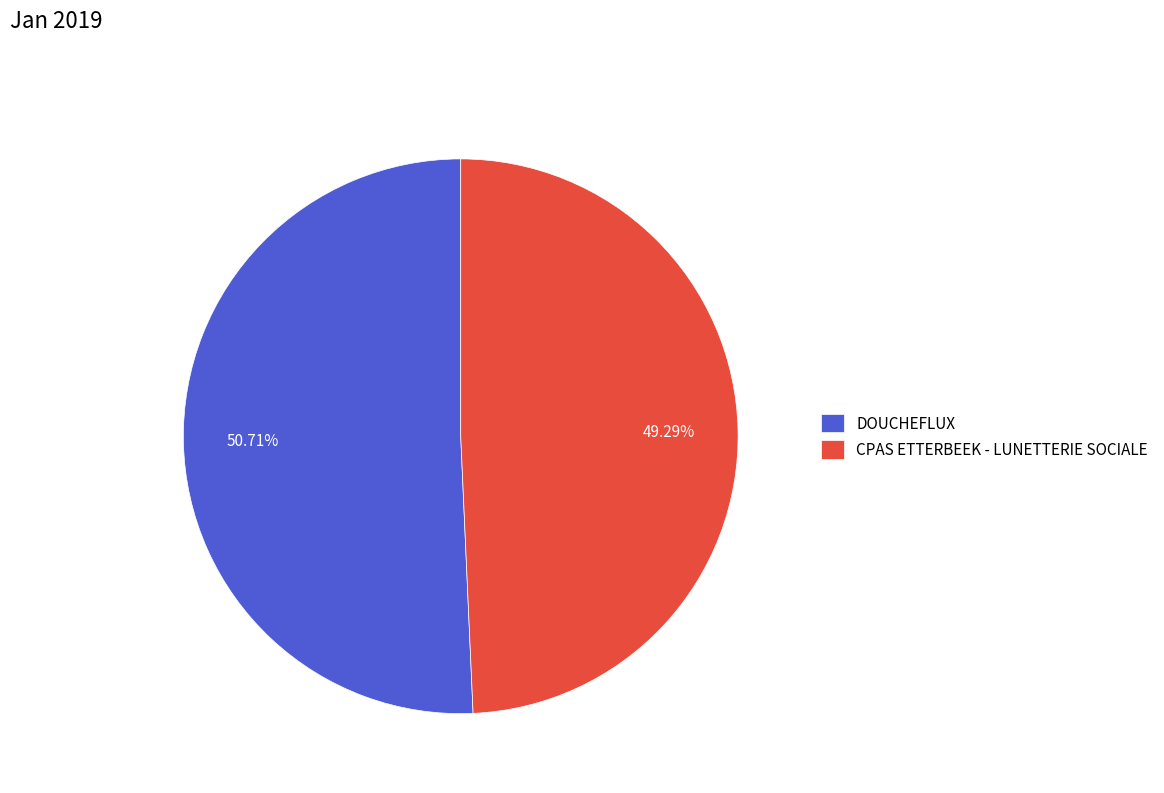

The DOUCHEFLUX slice represents 51% of the pie. True or false?

True